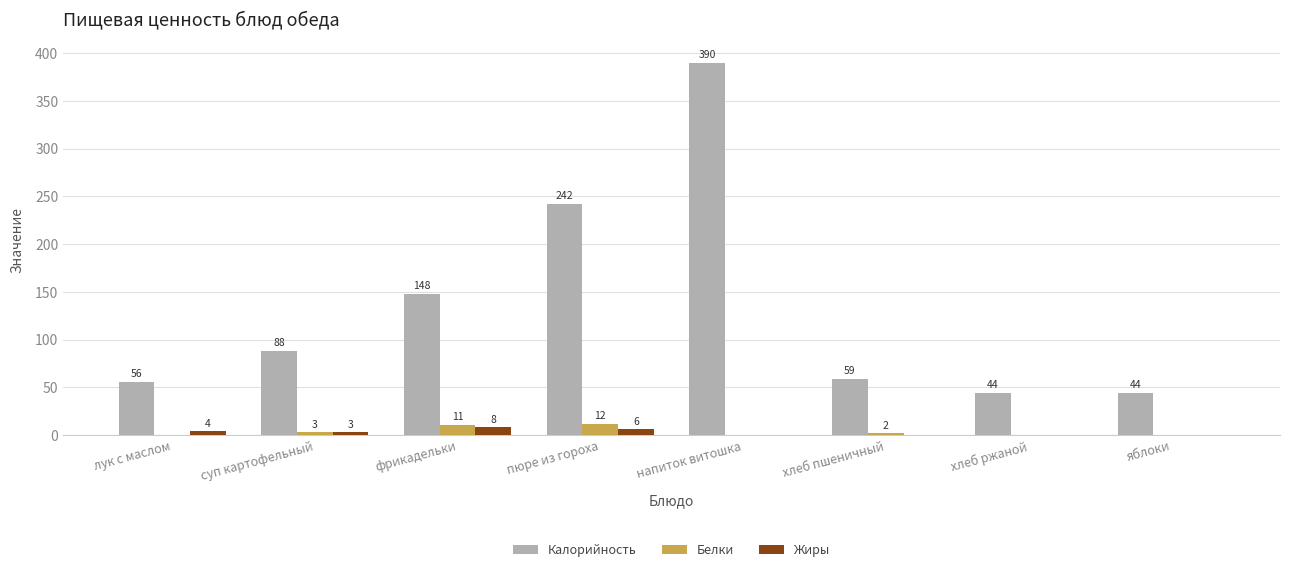

What are all the series names shown in the legend?

Калорийность, Белки, Жиры